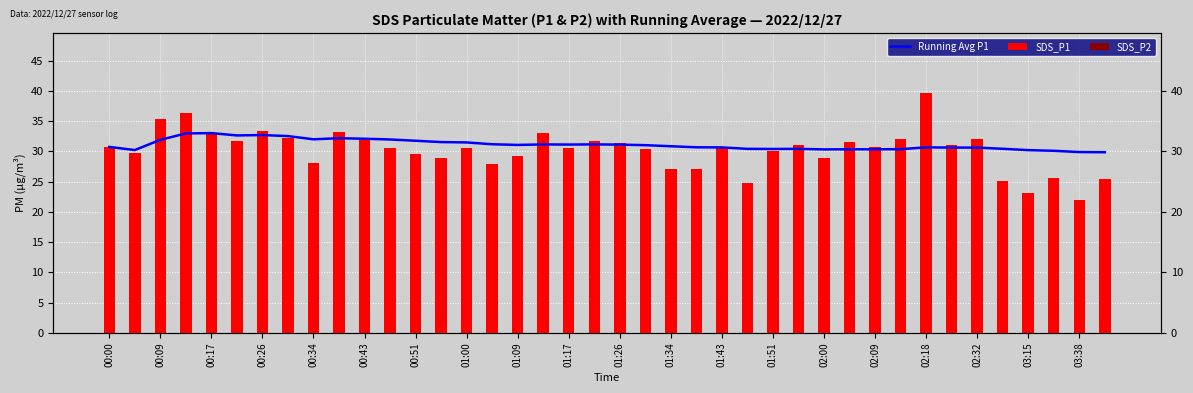

Count the number of data series in this chart.

3